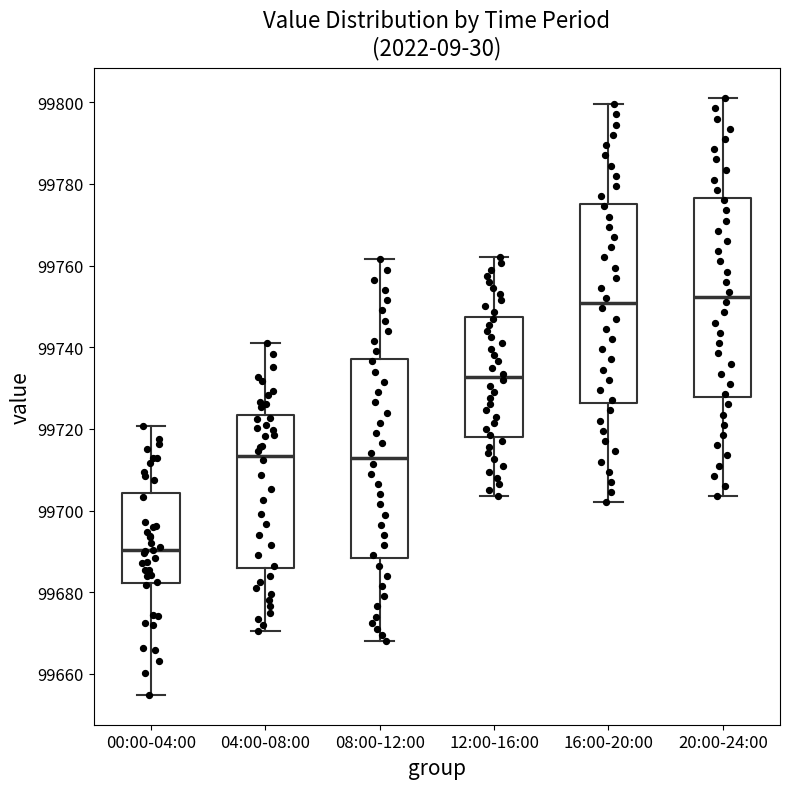

Reading left to right, transcribe this box plot: for each box, give where its median line is, the range the box spans, and where its two whiskers end, as read against the y-axis. The values are not printed on the chart, so give them approximately, as read against the axis.

00:00-04:00: median 99690, box 99682 to 99704, whiskers 99654 to 99720
04:00-08:00: median 99714, box 99686 to 99724, whiskers 99670 to 99742
08:00-12:00: median 99712, box 99688 to 99738, whiskers 99668 to 99762
12:00-16:00: median 99732, box 99718 to 99748, whiskers 99704 to 99762
16:00-20:00: median 99750, box 99726 to 99776, whiskers 99702 to 99800
20:00-24:00: median 99752, box 99728 to 99776, whiskers 99704 to 99802